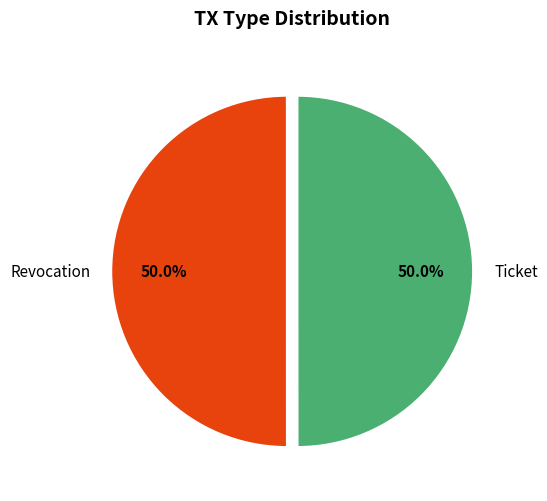

Do Revocation and Ticket together represent more than half of the pie?

Yes